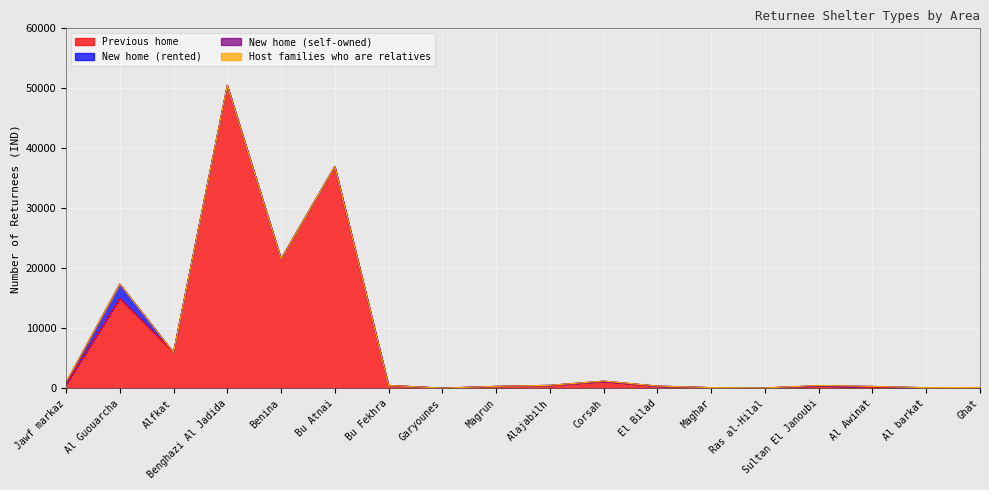

Reading left to right, list all the values displayed in this chart.

Previous home: 636	15000	6000	50500	21600	37000	500	50	340	468	1156	344	130	85	400	201	39	128
New home (rented): 318	2400	0	0	0	0	0	0	0	52	37	48	5	0	50	134	78	24
New home (self-owned): 0	0	0	0	0	0	0	0	4	0	37	8	0	0	0	0	0	0
Host families who are relatives: 106	0	0	0	0	0	0	0	0	0	0	0	0	0	50	0	13	8